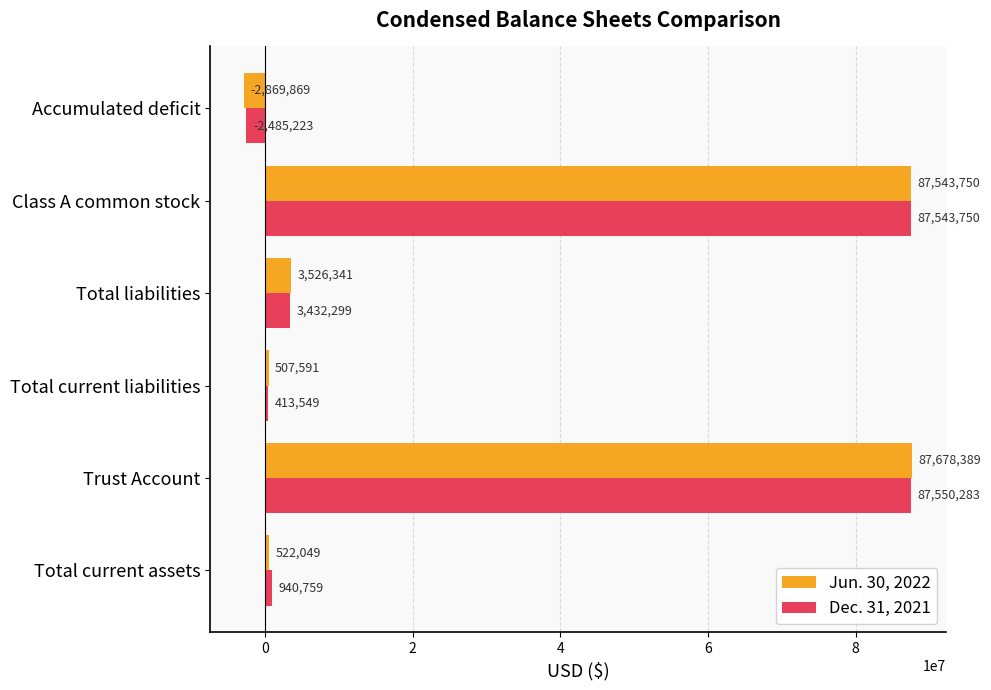

Rank the series by their maximum value, from lowest to highest.

Dec. 31, 2021, Jun. 30, 2022